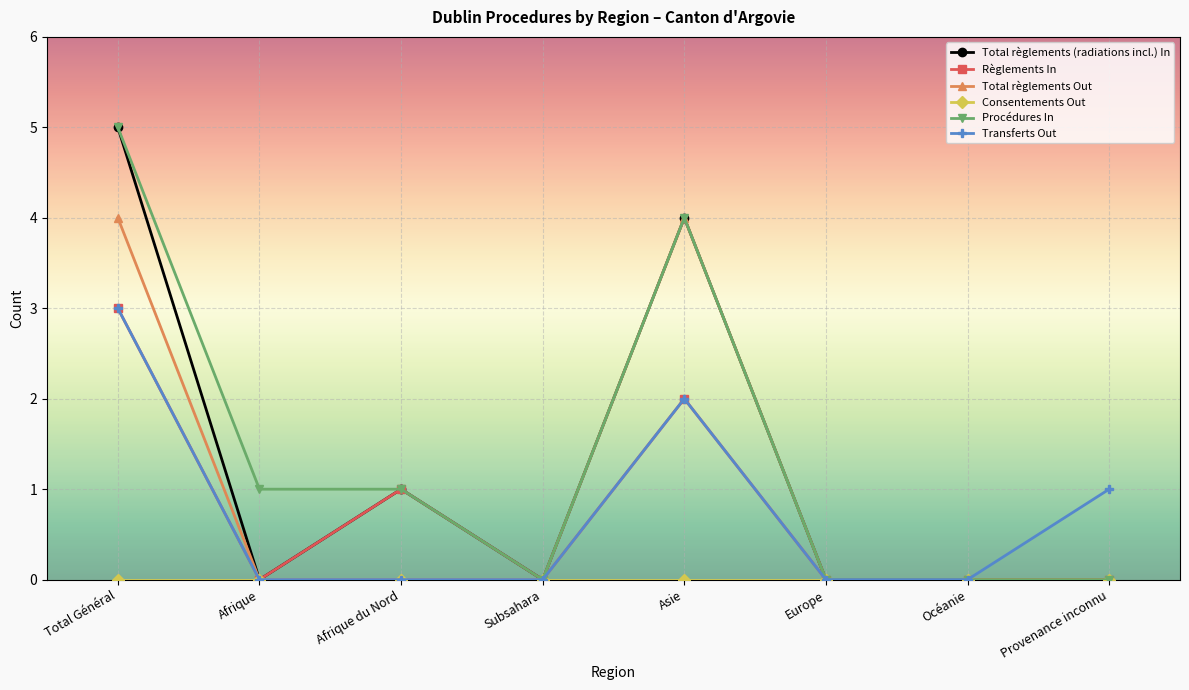

What is the label of the 8th point from the left?

Provenance inconnu